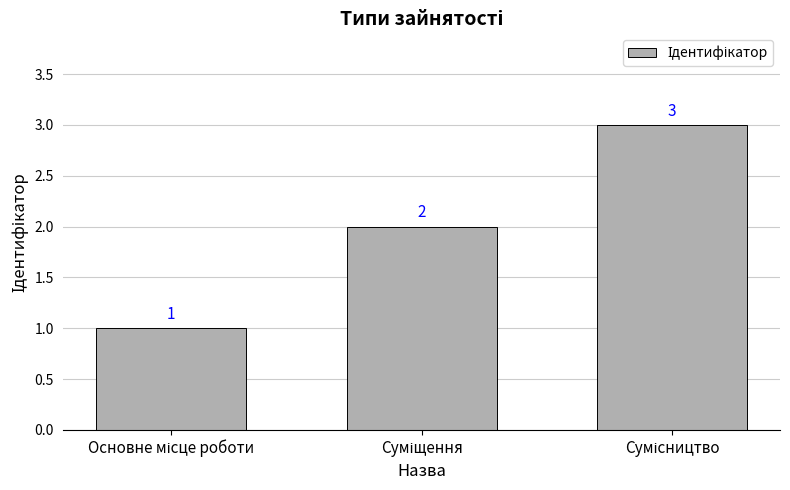

What is the value of the 3rd bar from the left?

3